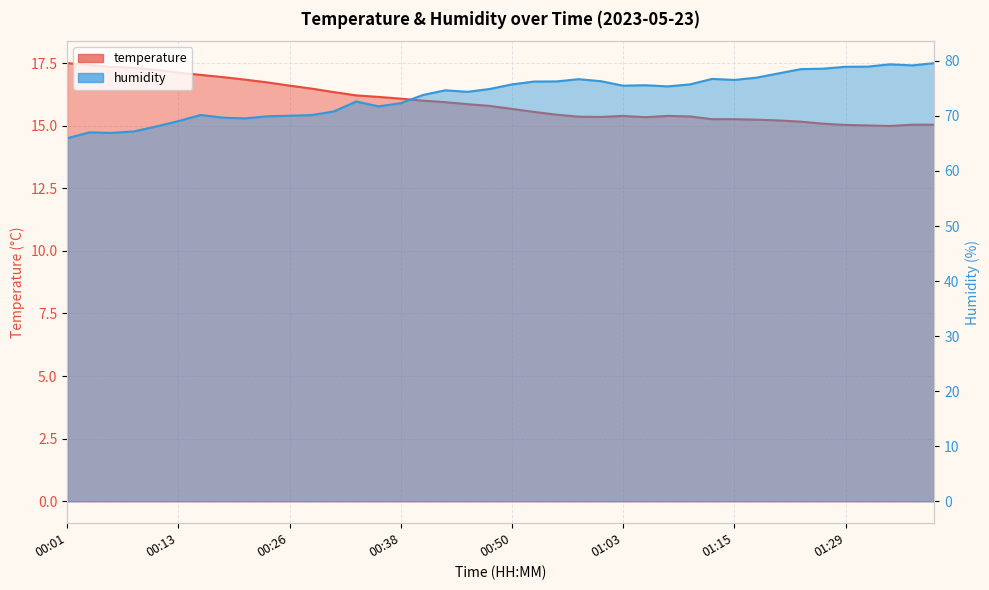

In humidity, how many points are lower than both neighbors (excluding endpoints)?

8